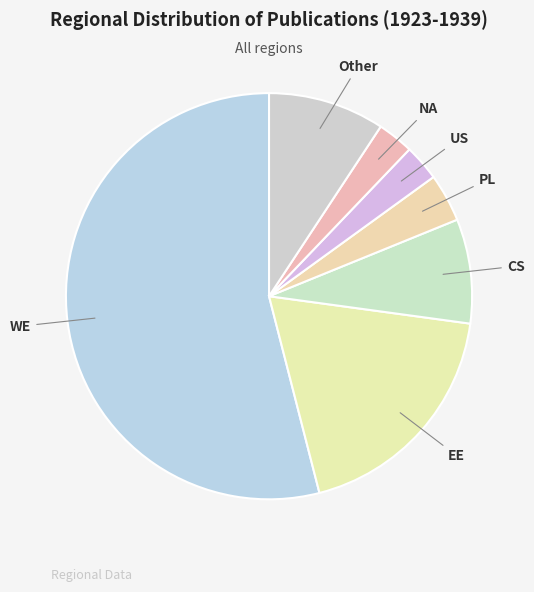

Is it true that PL is 4% of the pie?

True